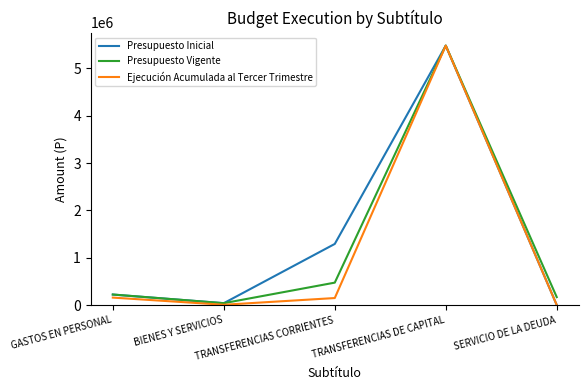

Rank the series by their average value, from highest to lowest.

Presupuesto Inicial, Presupuesto Vigente, Ejecución Acumulada al Tercer Trimestre